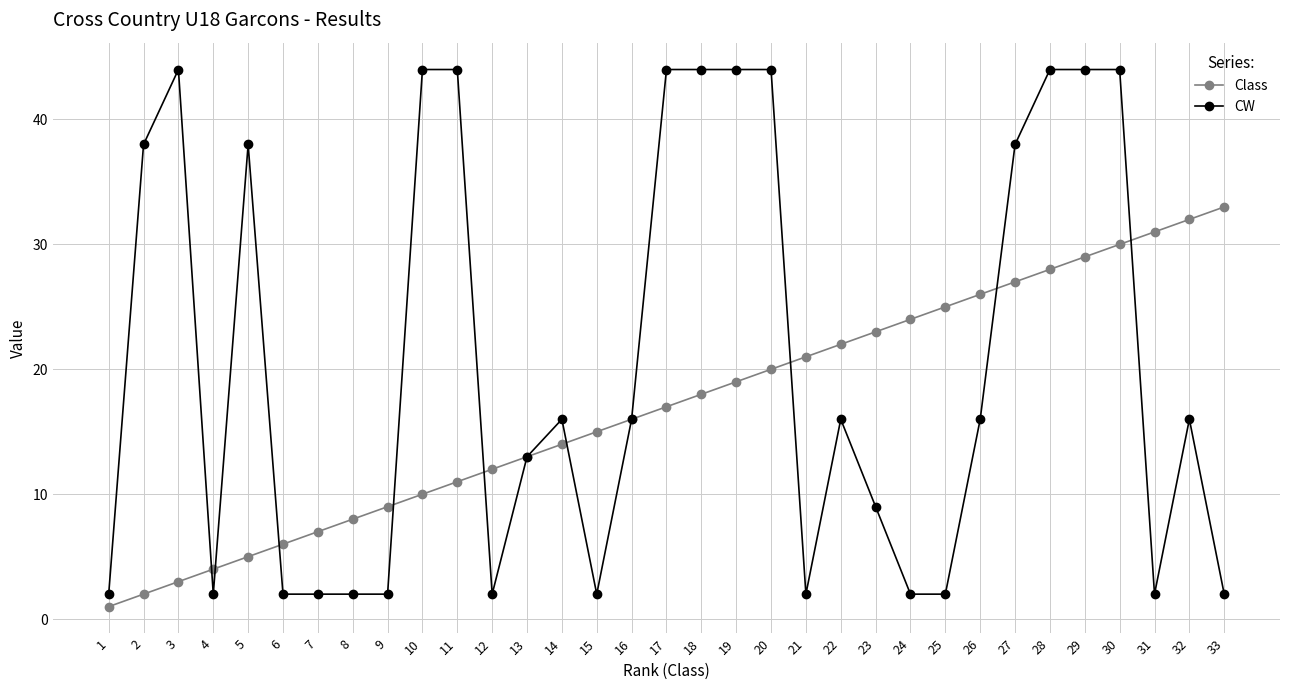

Where is the first local maximum for CW?

3